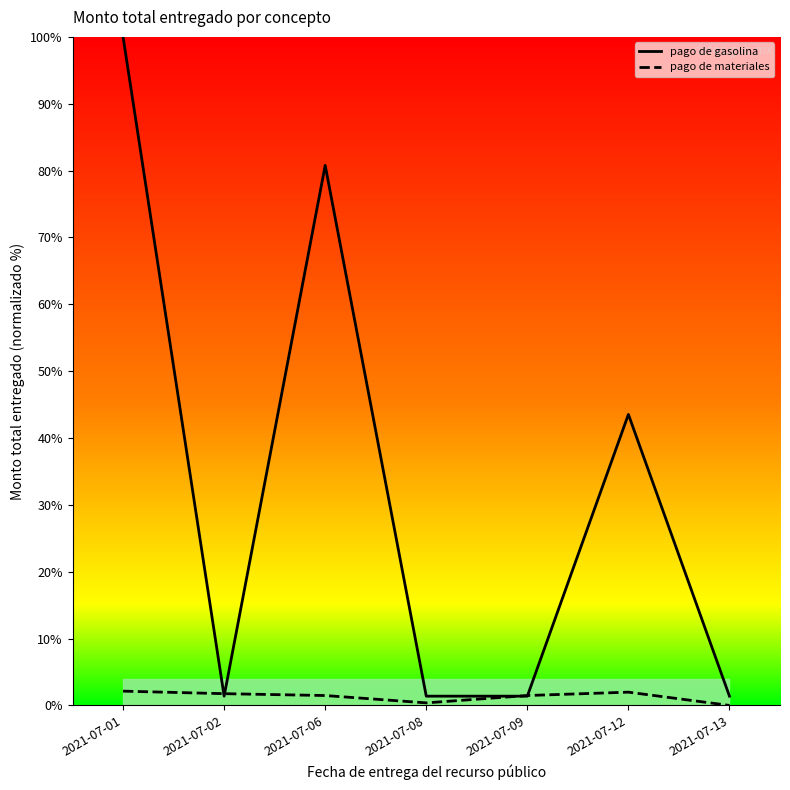

What is the total value across all series at 2021-07-02?

3.1